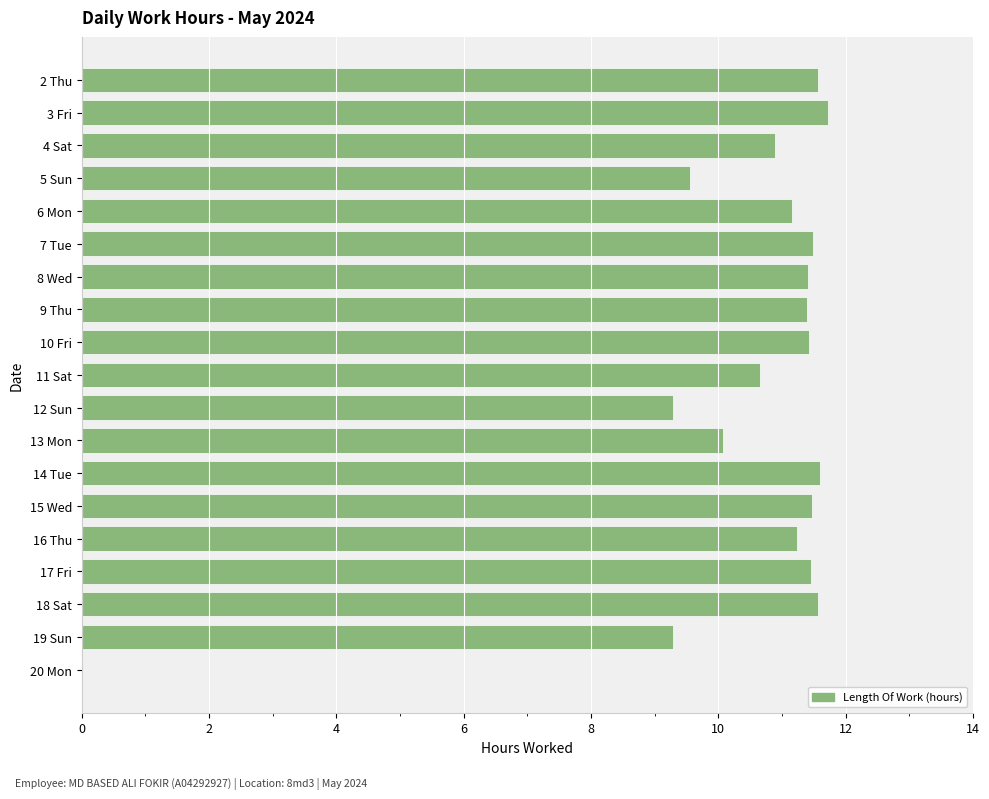

What is the maximum value shown in the chart?

11.7